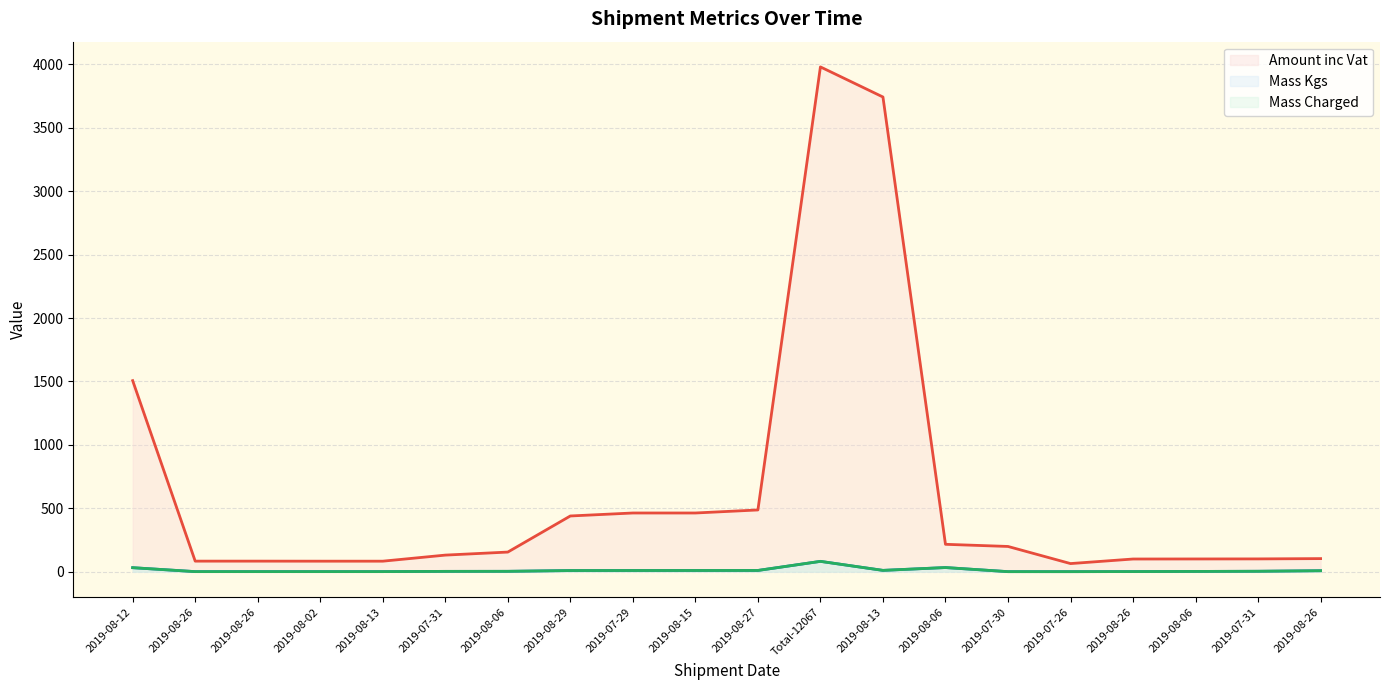

How many values in the Mass Kgs series exceed 3?

11